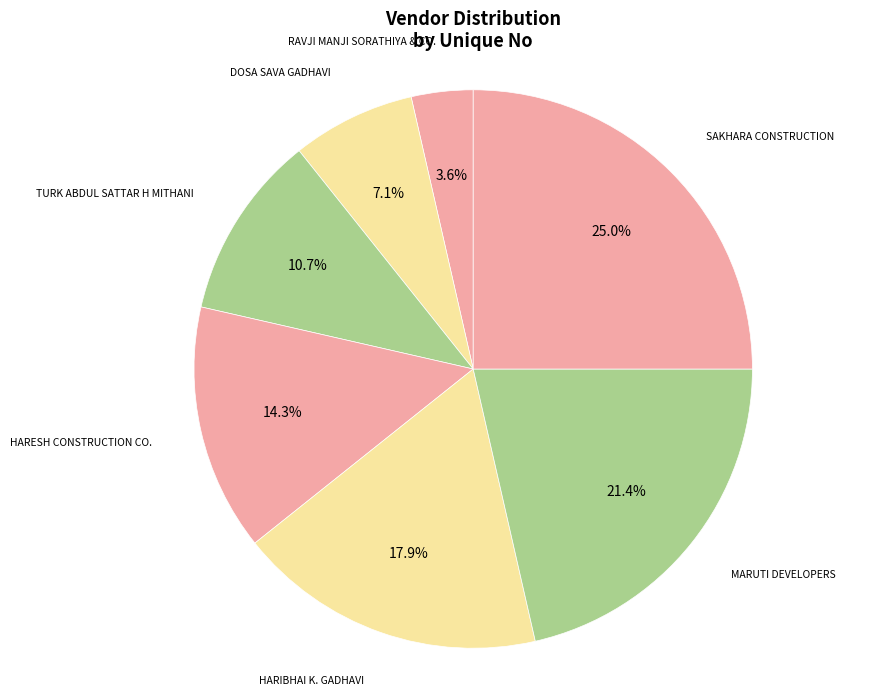

Is HARIBHAI K. GADHAVI the majority of the pie?

No